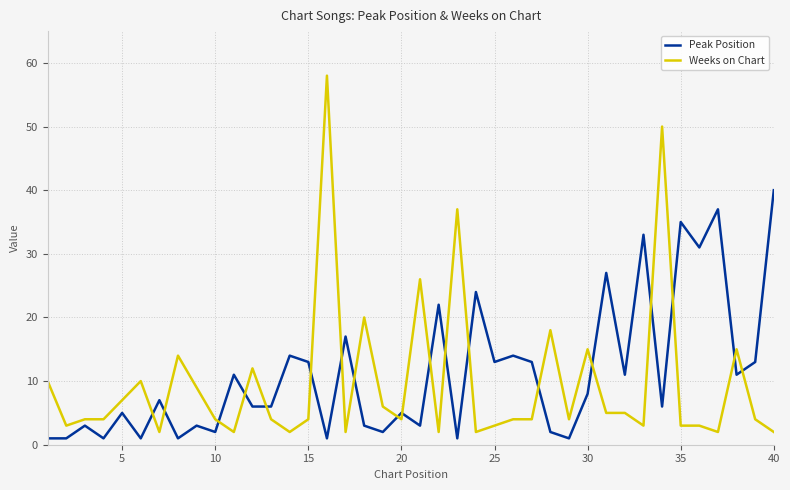

How many intersections are there between Weeks on Chart and Peak Position?

19